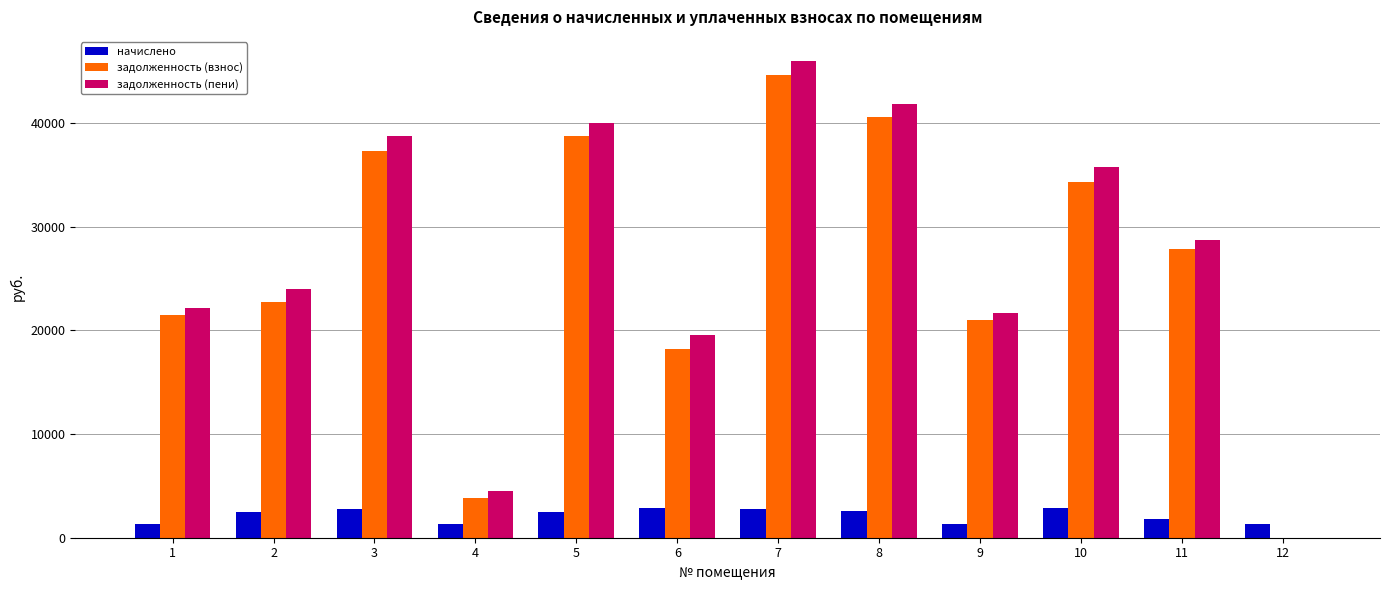

The value of начислено at 2 is 2499.8. True or false?

True